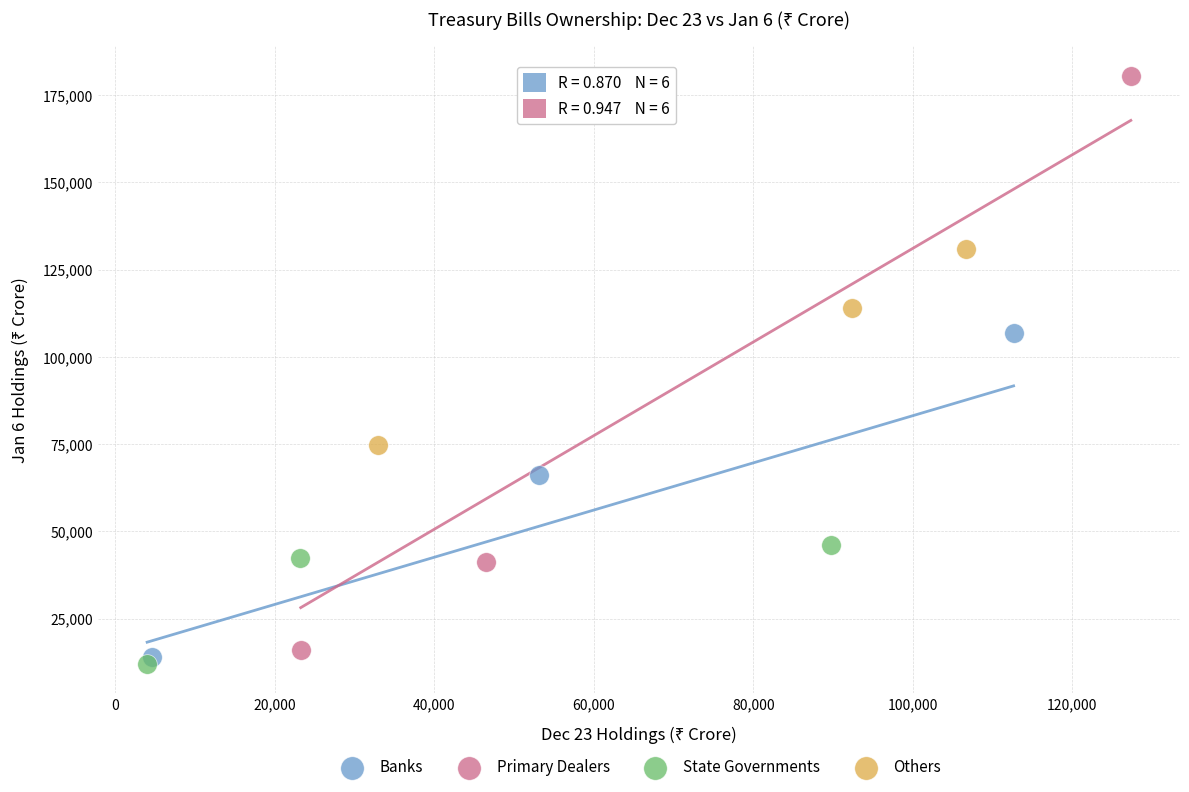

Which series has the largest Y range (max minus min)?

Primary Dealers